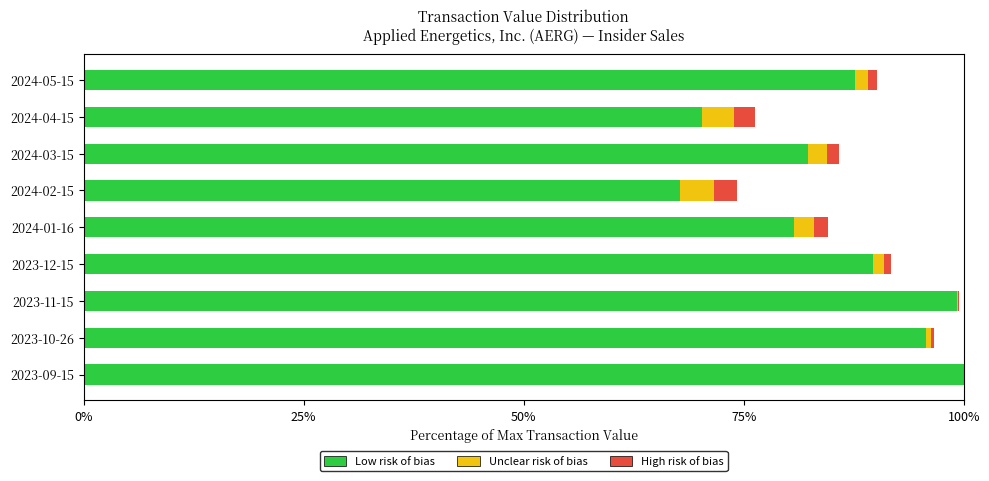

Count the number of data series in this chart.

3